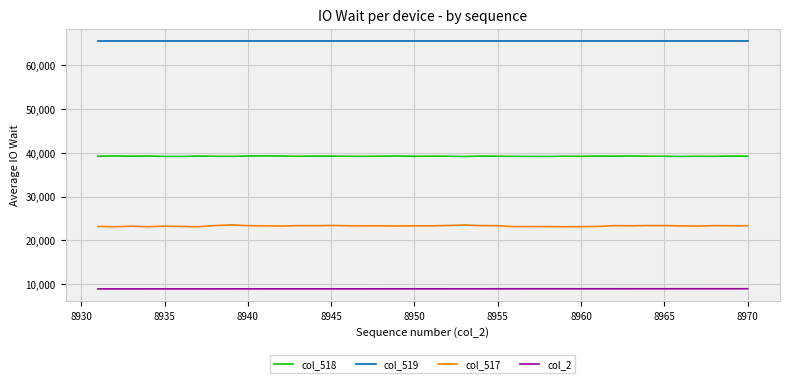

What is the minimum value shown in the chart?

8931